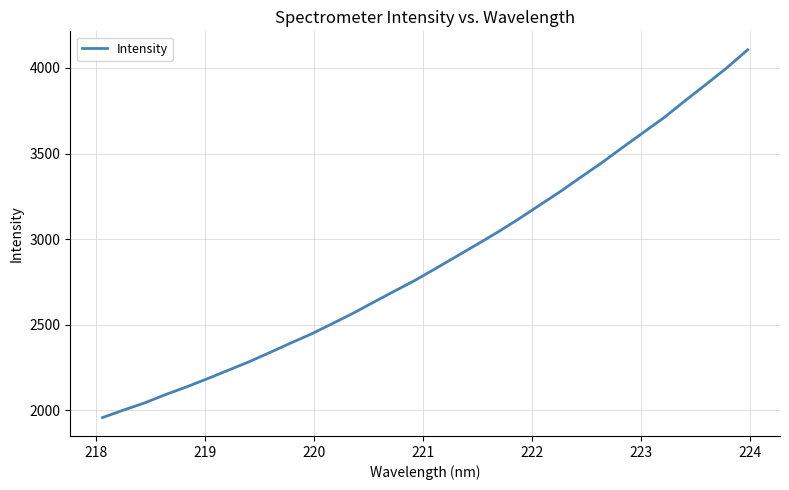

What is the smallest value displayed?

1956.9